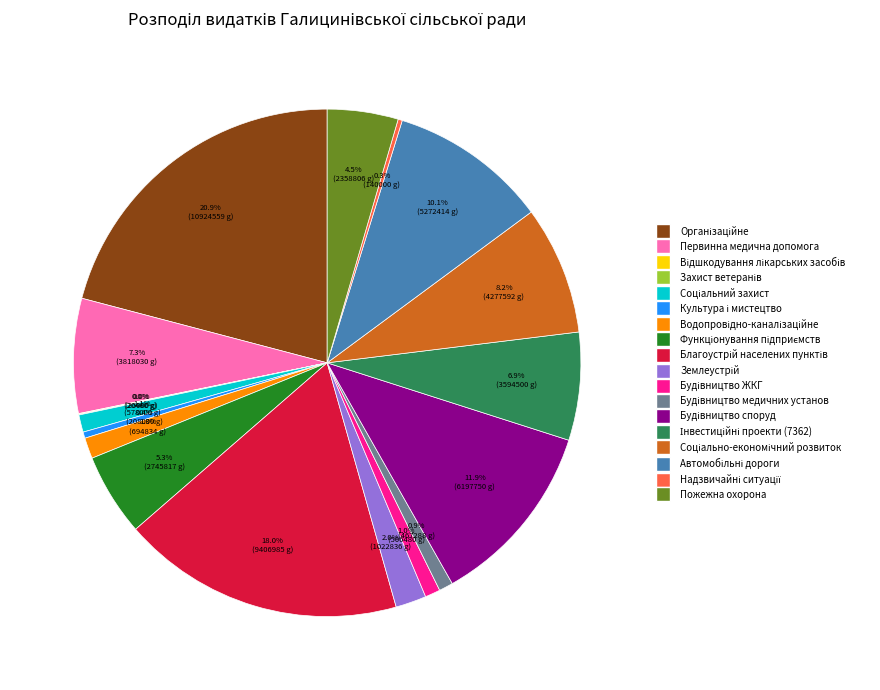

Does any single category account for the majority?

No